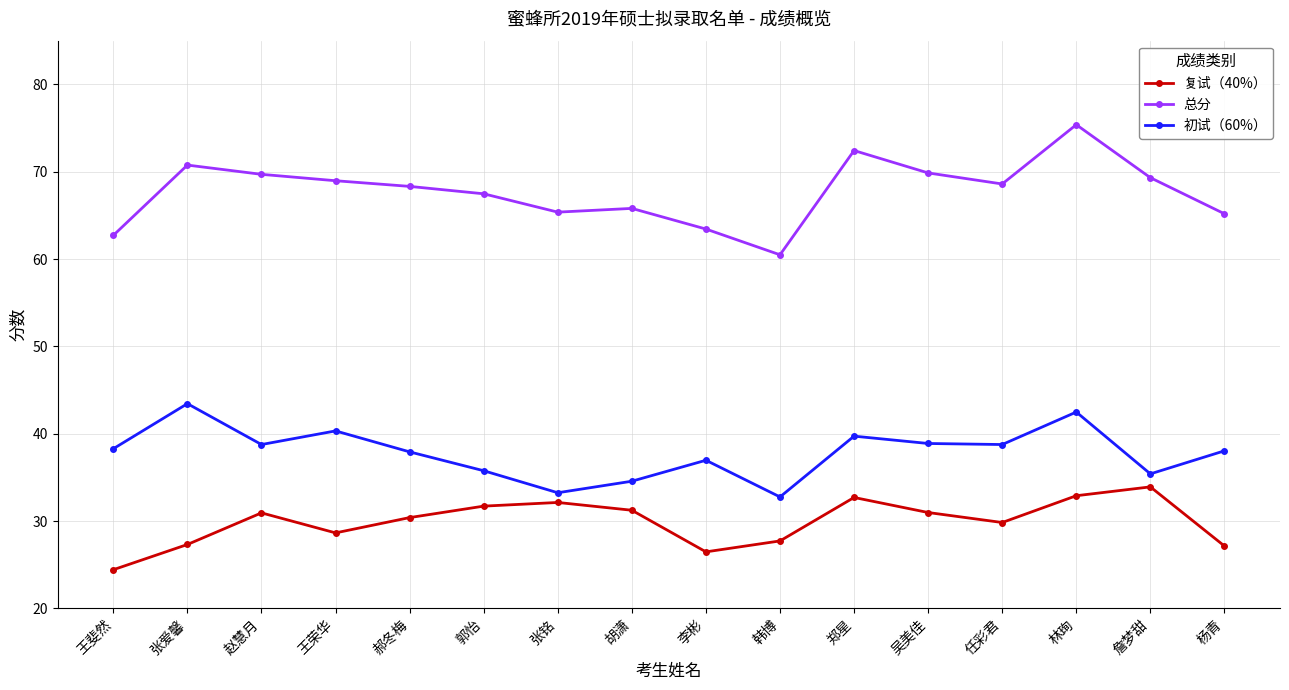

True or false: 初试（60%） and 总分 intersect in this chart.

False